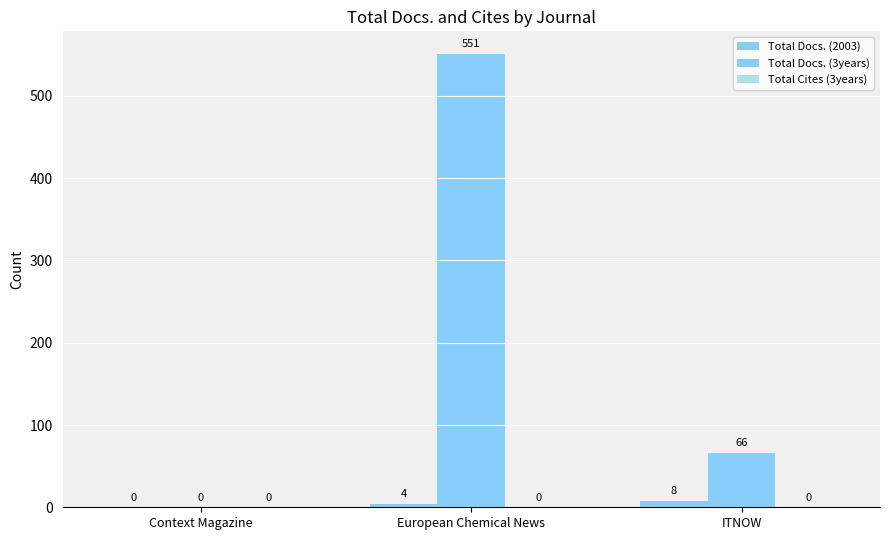

Reading right to left, list all the values displayed in this chart.

Total Docs. (2003): ITNOW=8	European Chemical News=4	Context Magazine=0
Total Docs. (3years): ITNOW=66	European Chemical News=551	Context Magazine=0
Total Cites (3years): ITNOW=0	European Chemical News=0	Context Magazine=0